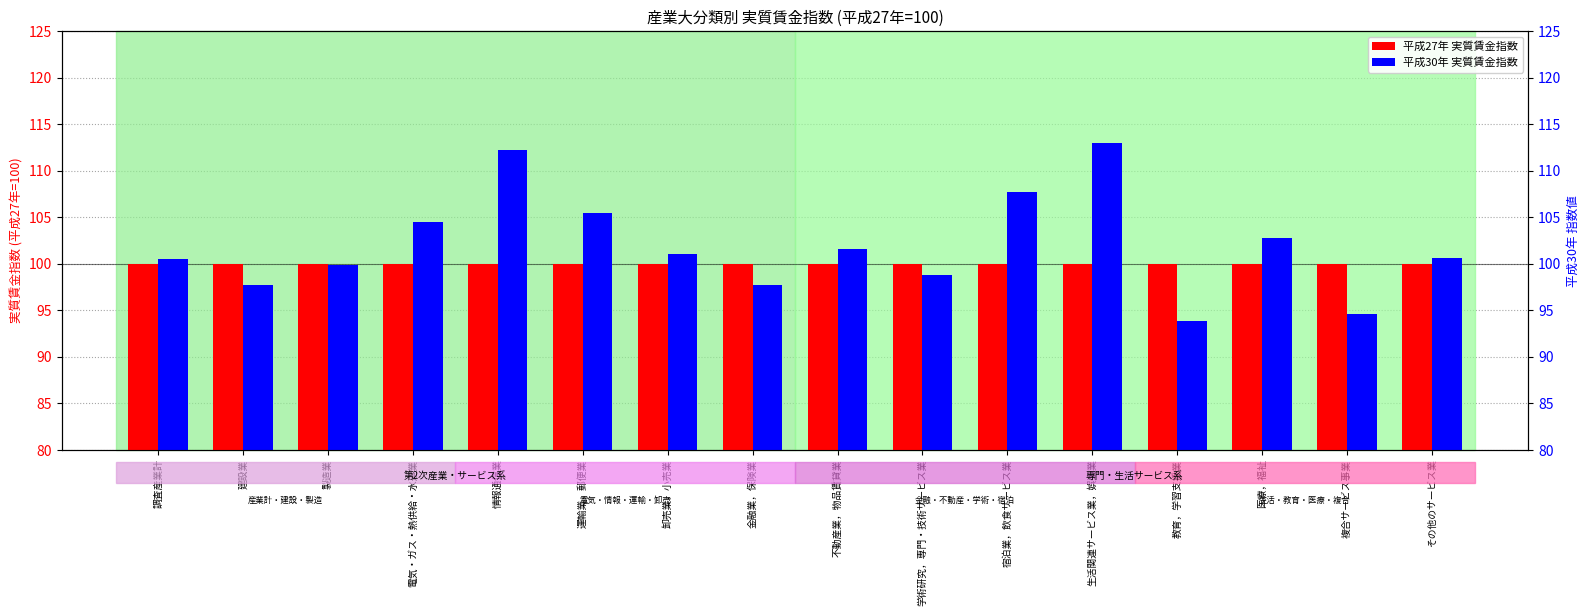

What is the value of the 平成27年 実質賃金指数 bar at the 6th from the left?

100.0